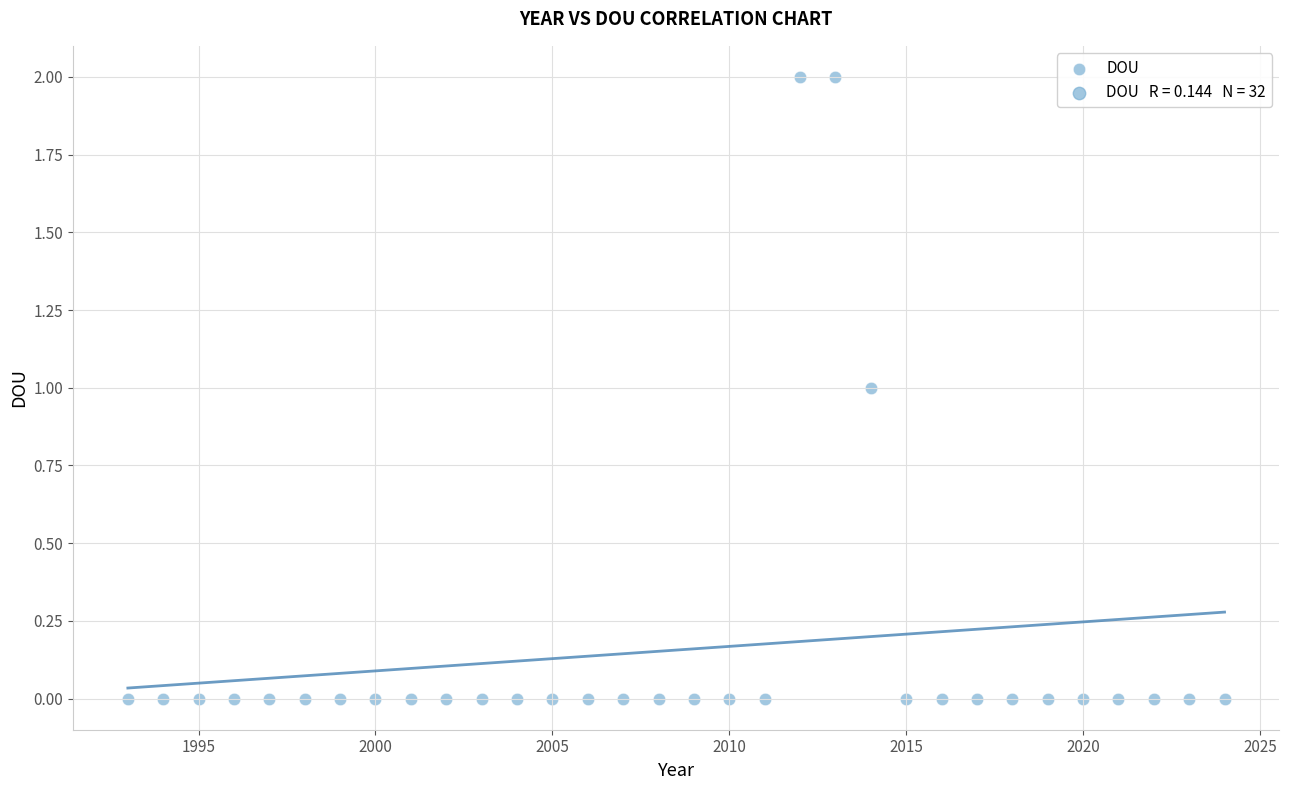

What is the range of X values (max minus min)?

31